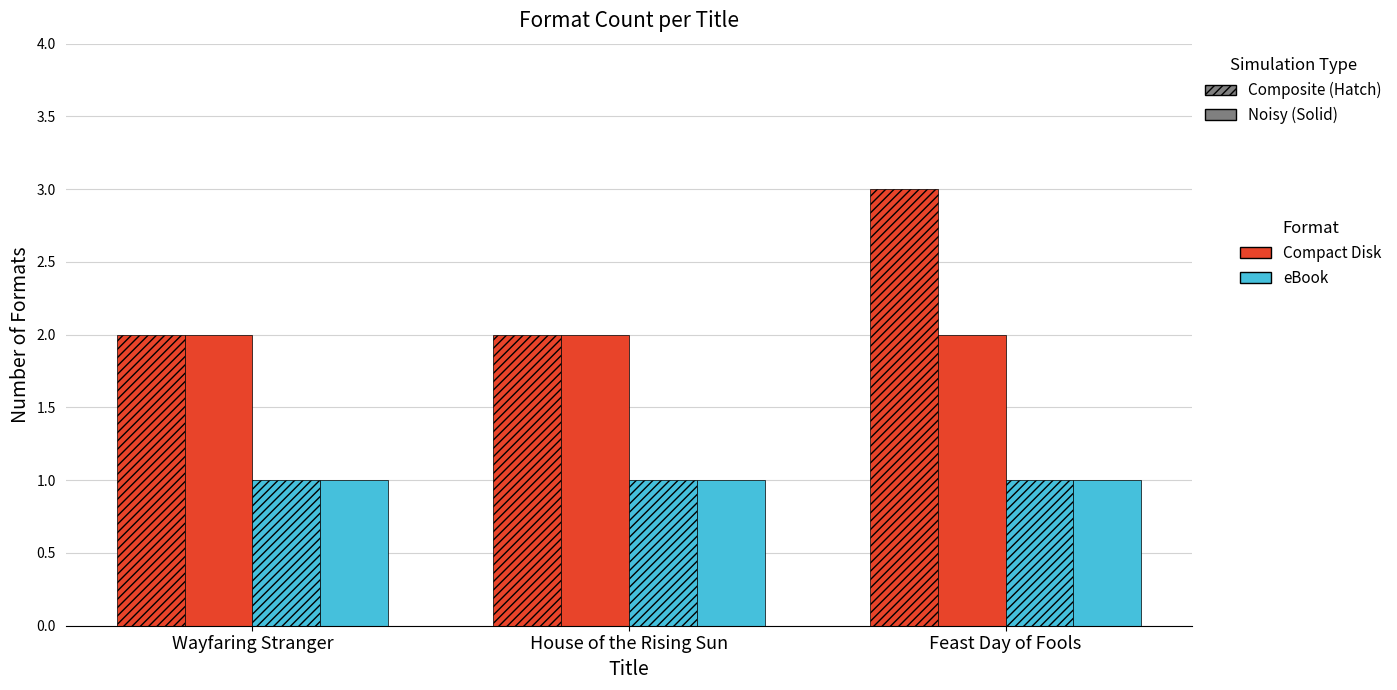

How many bars are there in total?

12